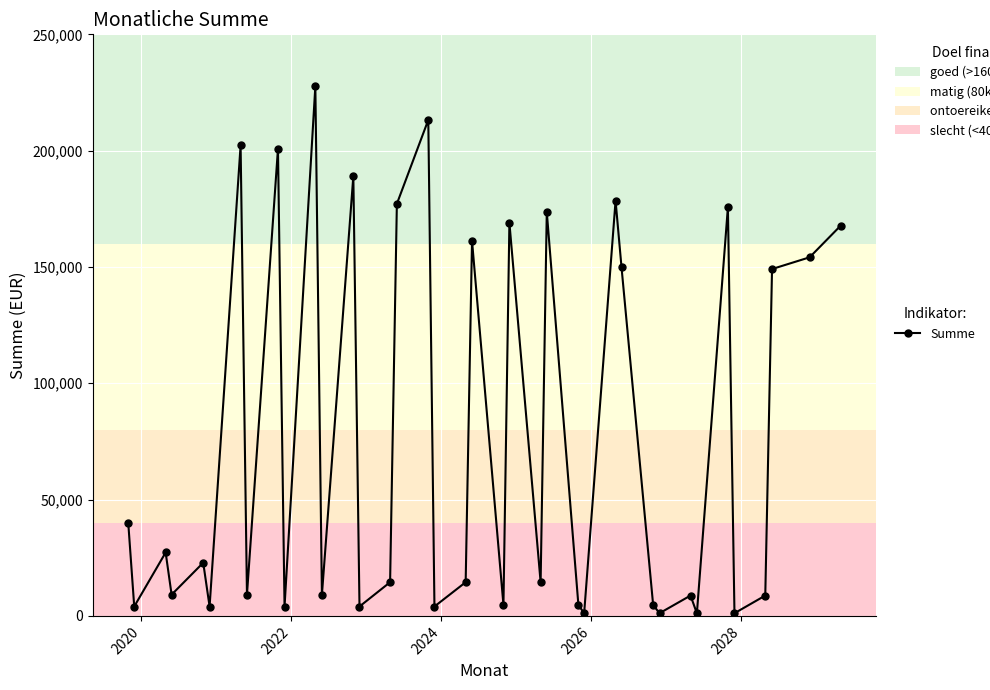

What is the greatest value displayed?

227695.0